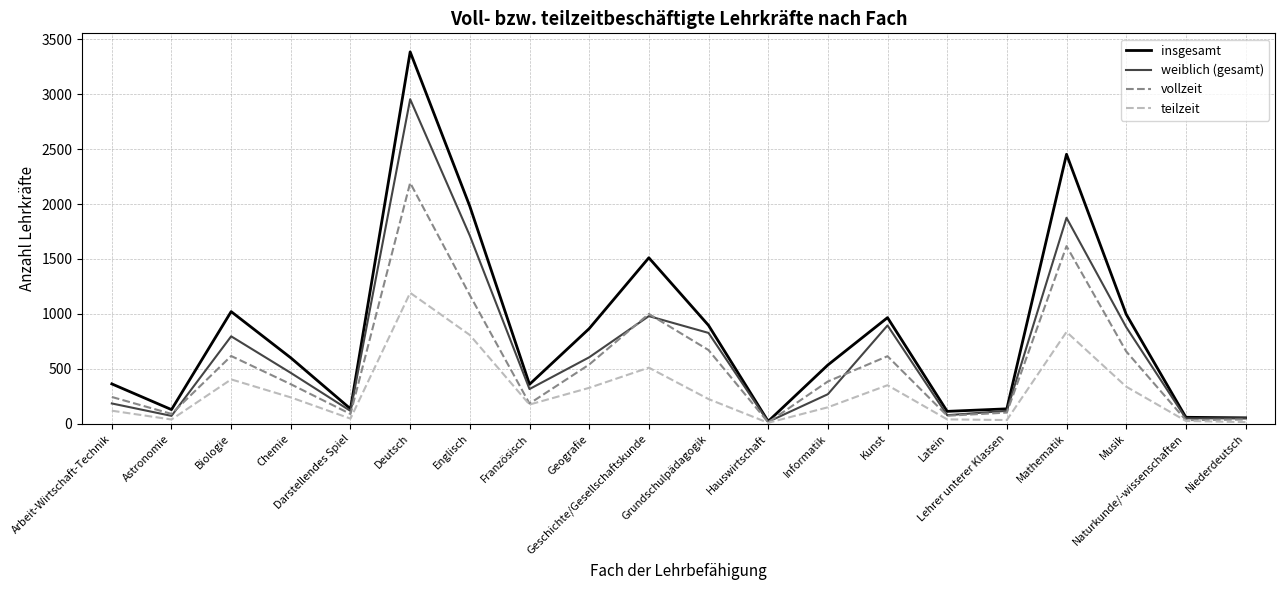

What is the greatest value displayed?

3385